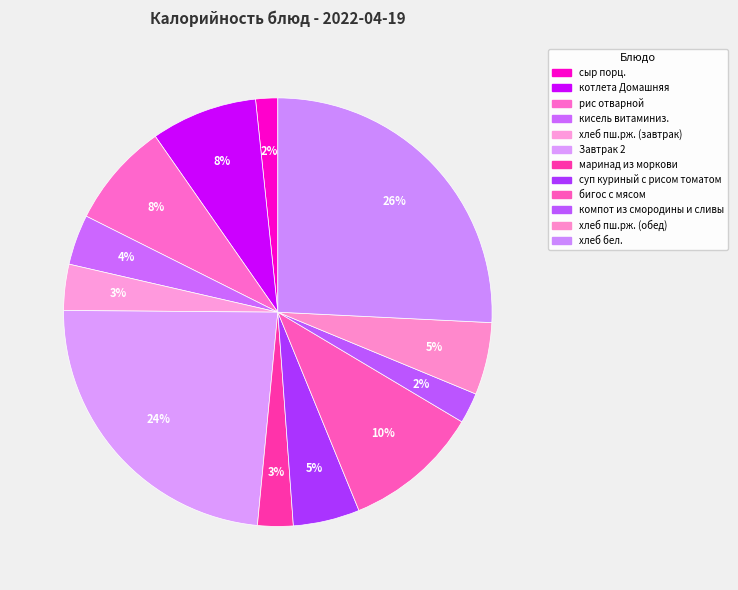

What is the change in value from кисель витаминиз. to бигос с мясом?

+179